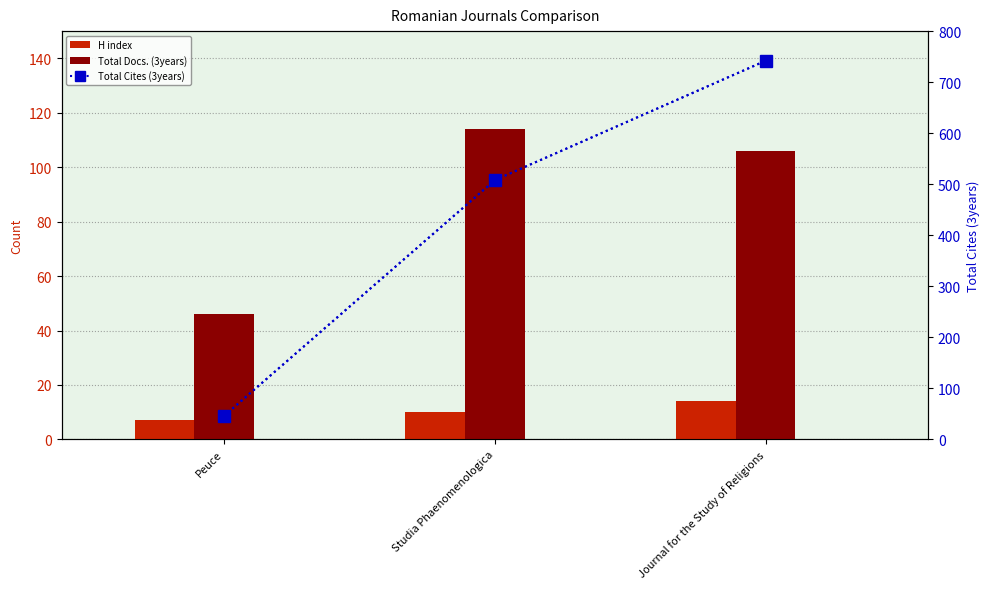

How many categories are shown in the chart?

3